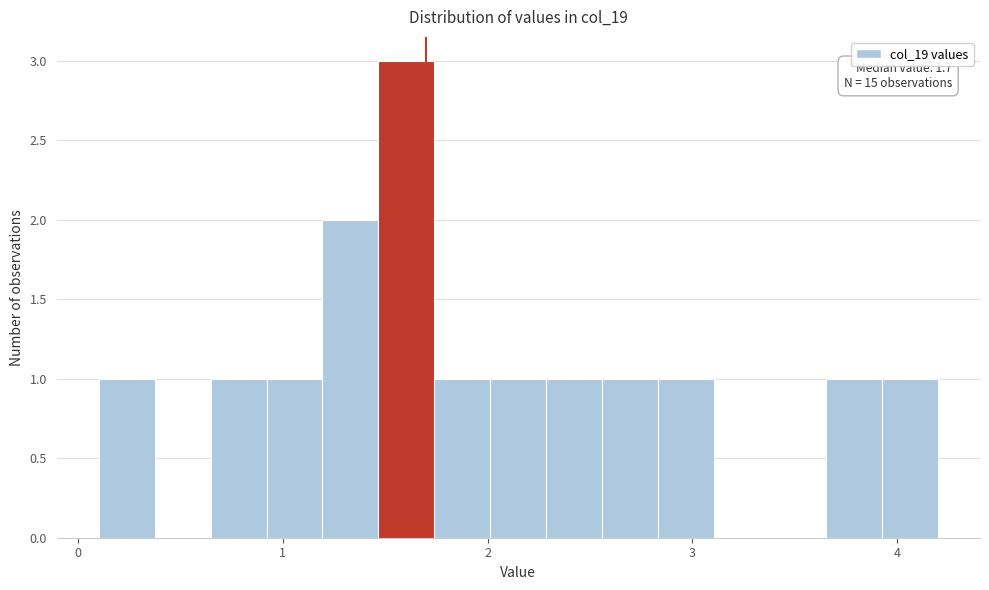

Around what value on the x-axis is the tallest bar? Give the approximate position of its centre, as read against the axis.

1.6